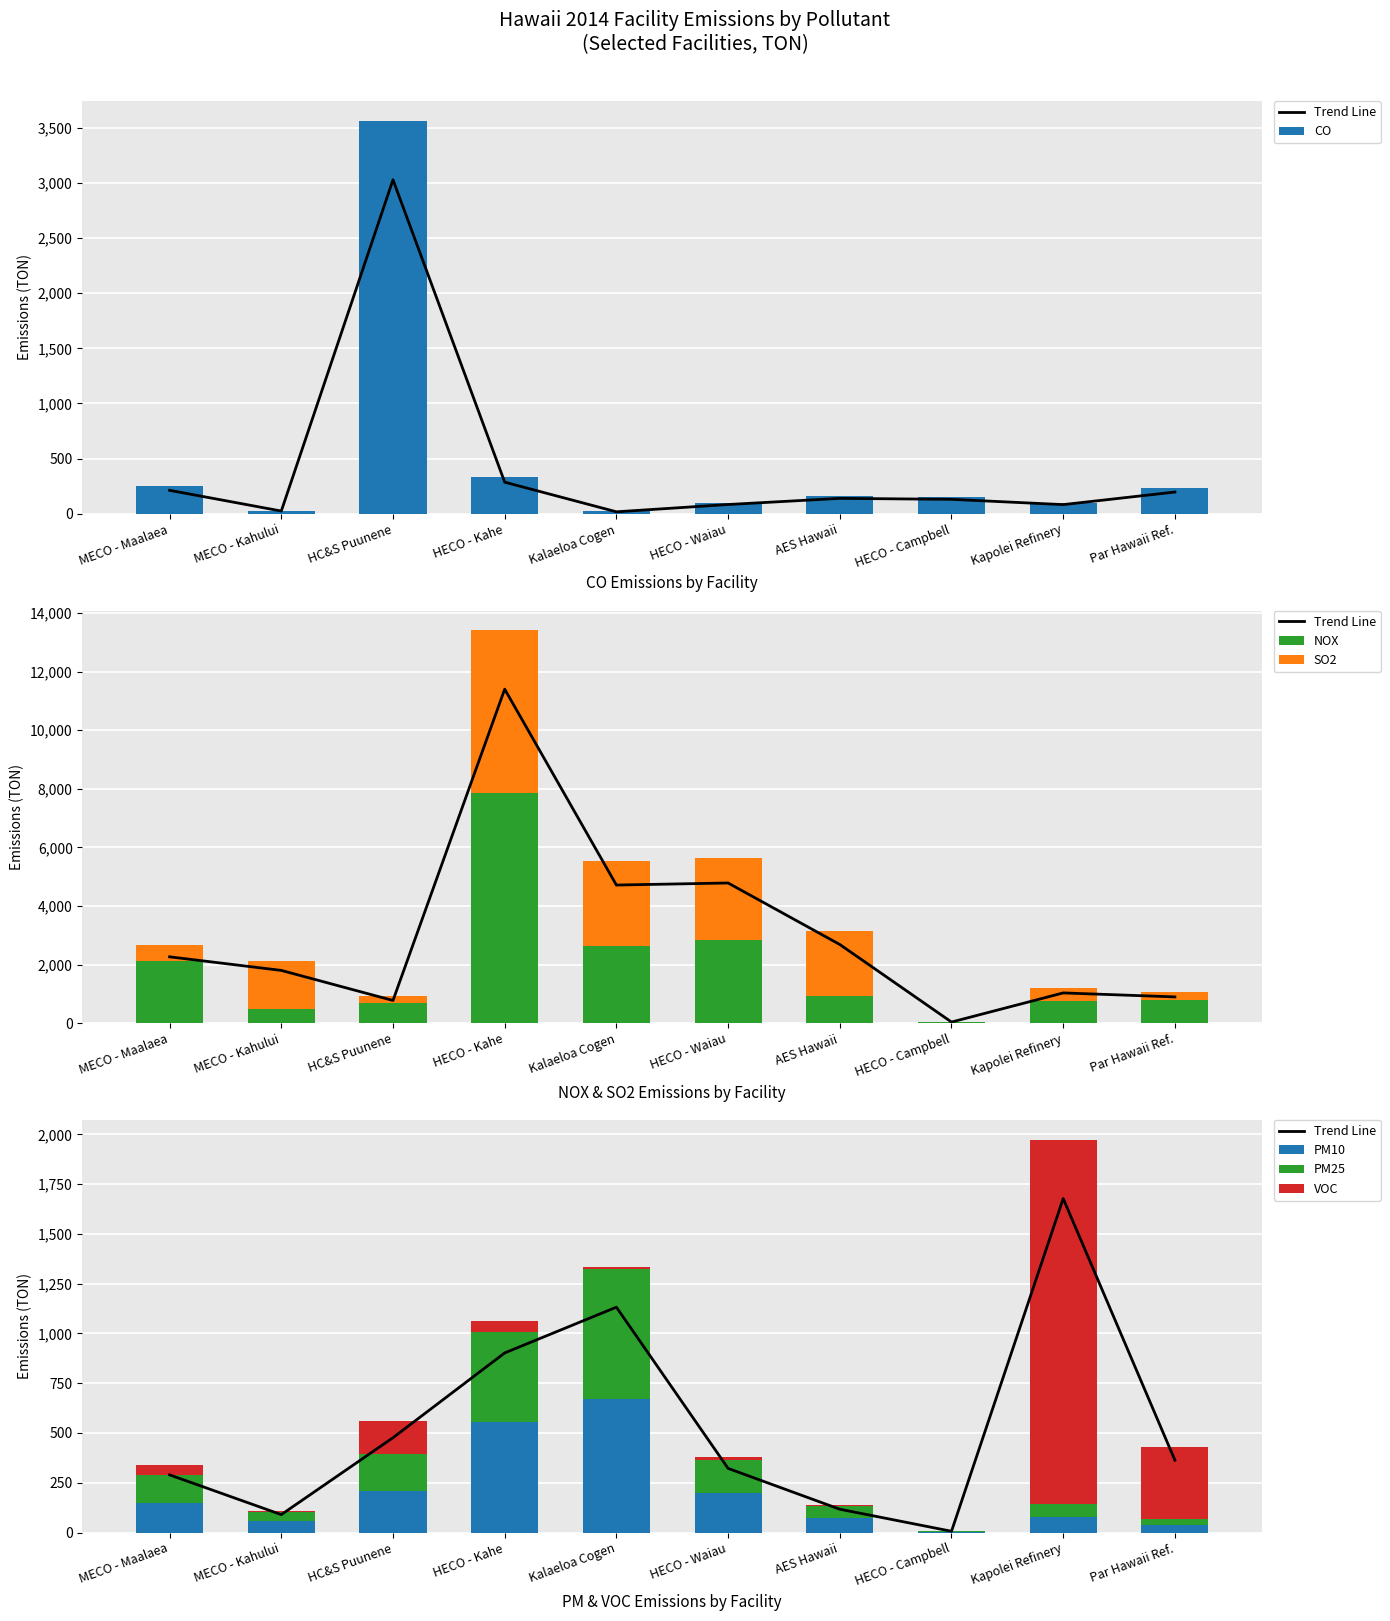

Which category has the highest value in the CO series?

HC&S Puunene